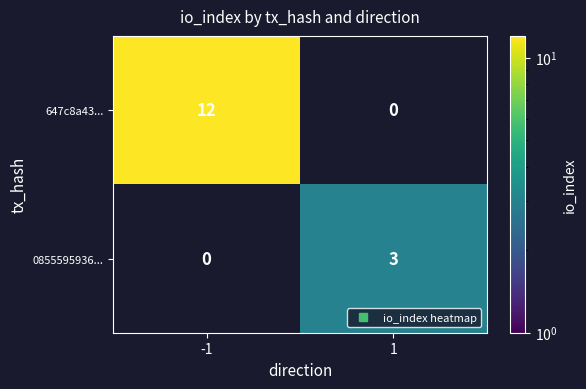

List the series in order of their peak value, highest first.

647c8a43..., 0855595936...